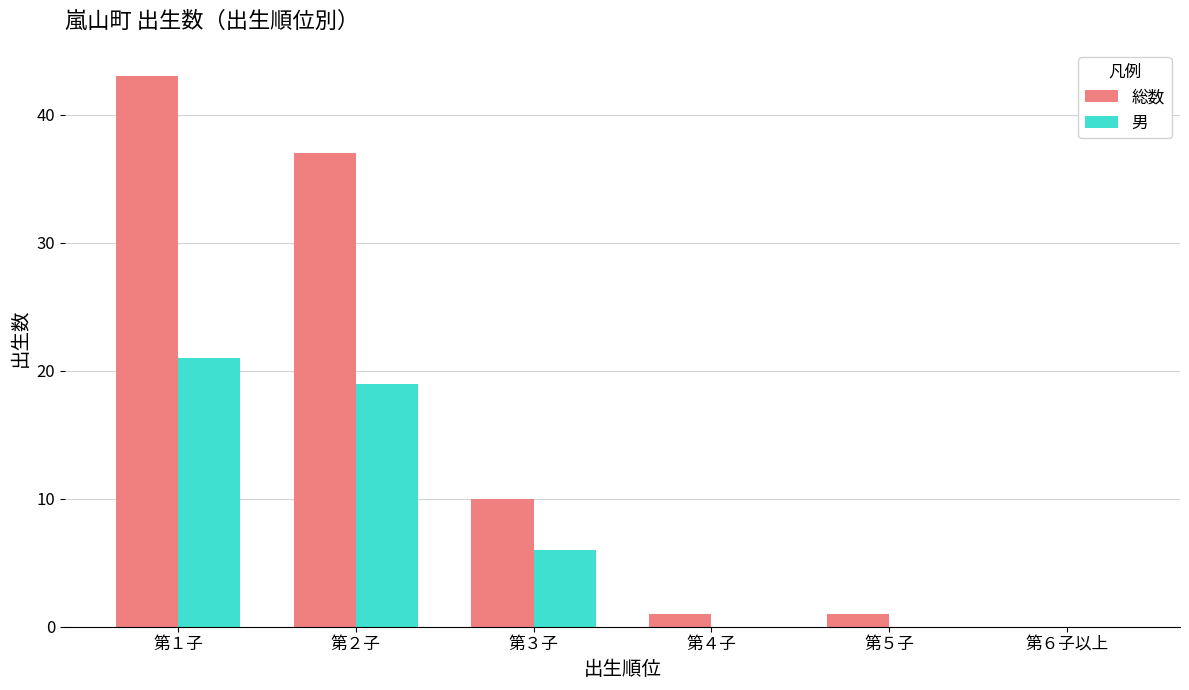

Reading right to left, extract all data points from this chart.

総数: 第６子以上=0	第５子=1	第４子=1	第３子=10	第２子=37	第１子=43
男: 第６子以上=0	第５子=0	第４子=0	第３子=6	第２子=19	第１子=21